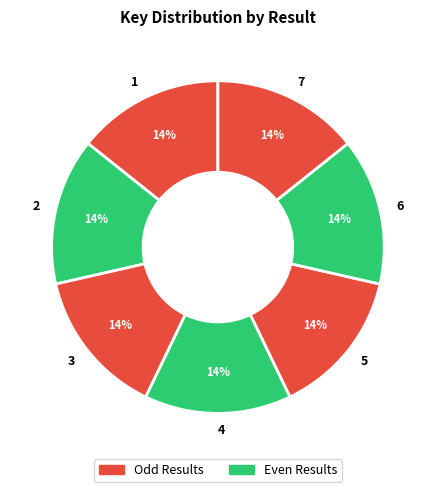

True or false: 5 accounts for 20% of the total.

False